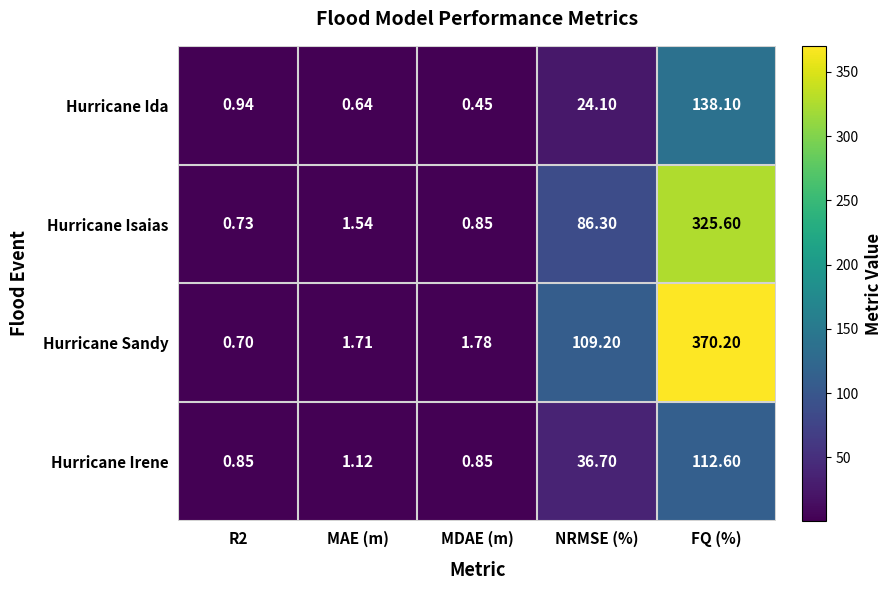

Where is Hurricane Ida nearest to the value 69?

NRMSE (%)